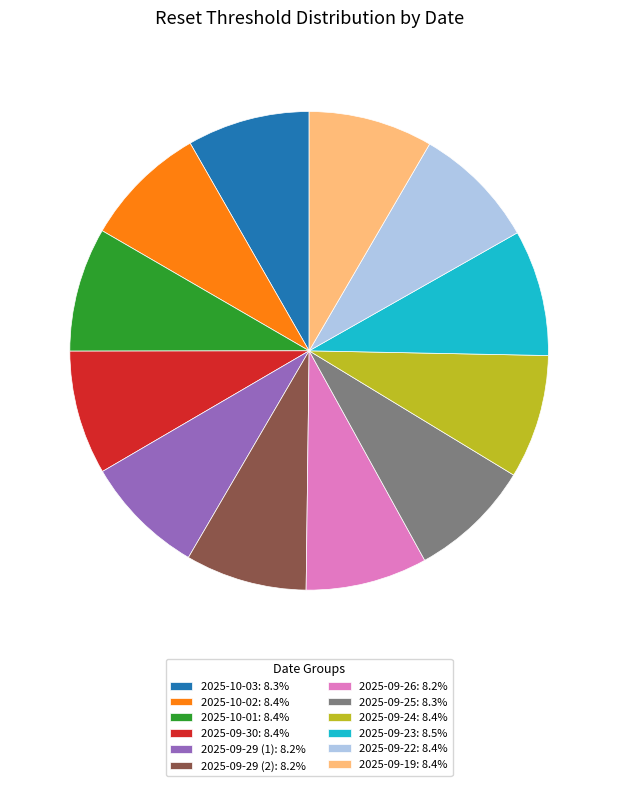

Does any single category account for the majority?

No